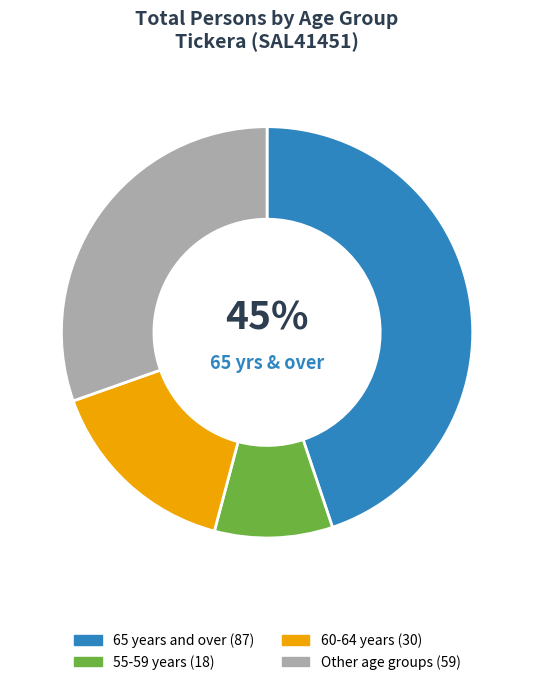

Is there any slice that represents more than half of the pie?

No